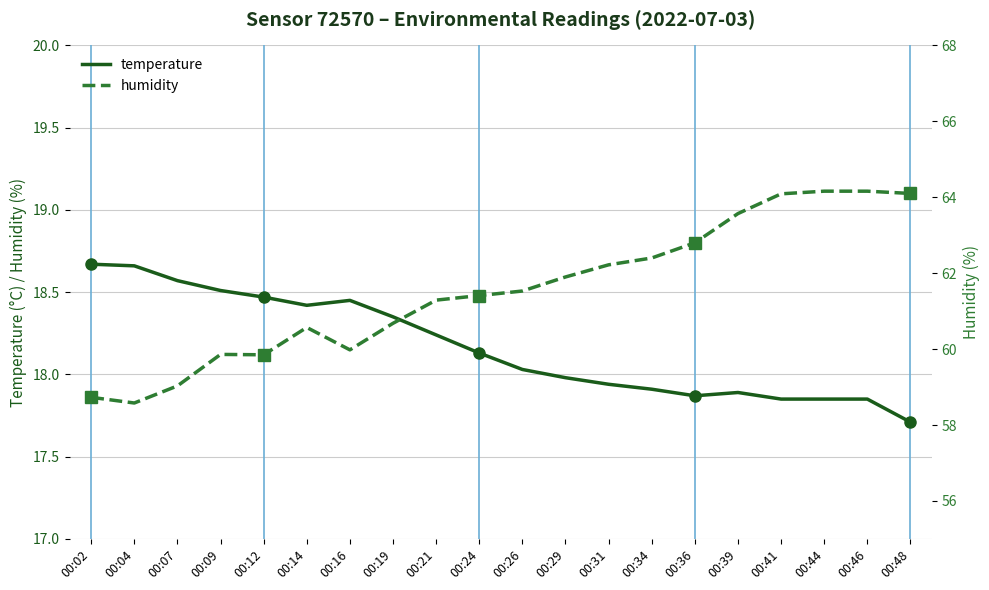

How many values in the humidity series exceed 61?

12